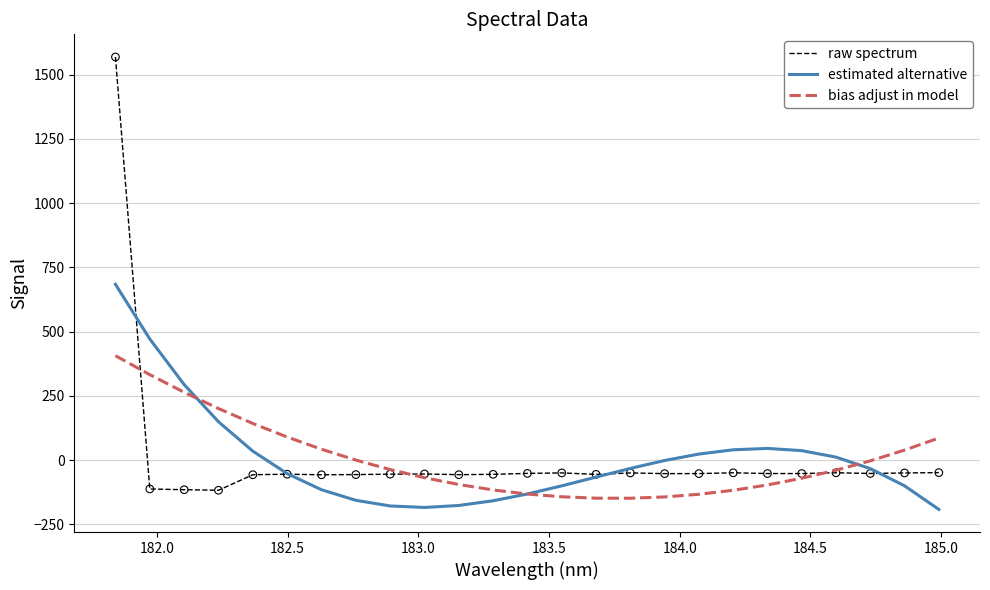

Which series has the widest spread of values?

raw spectrum